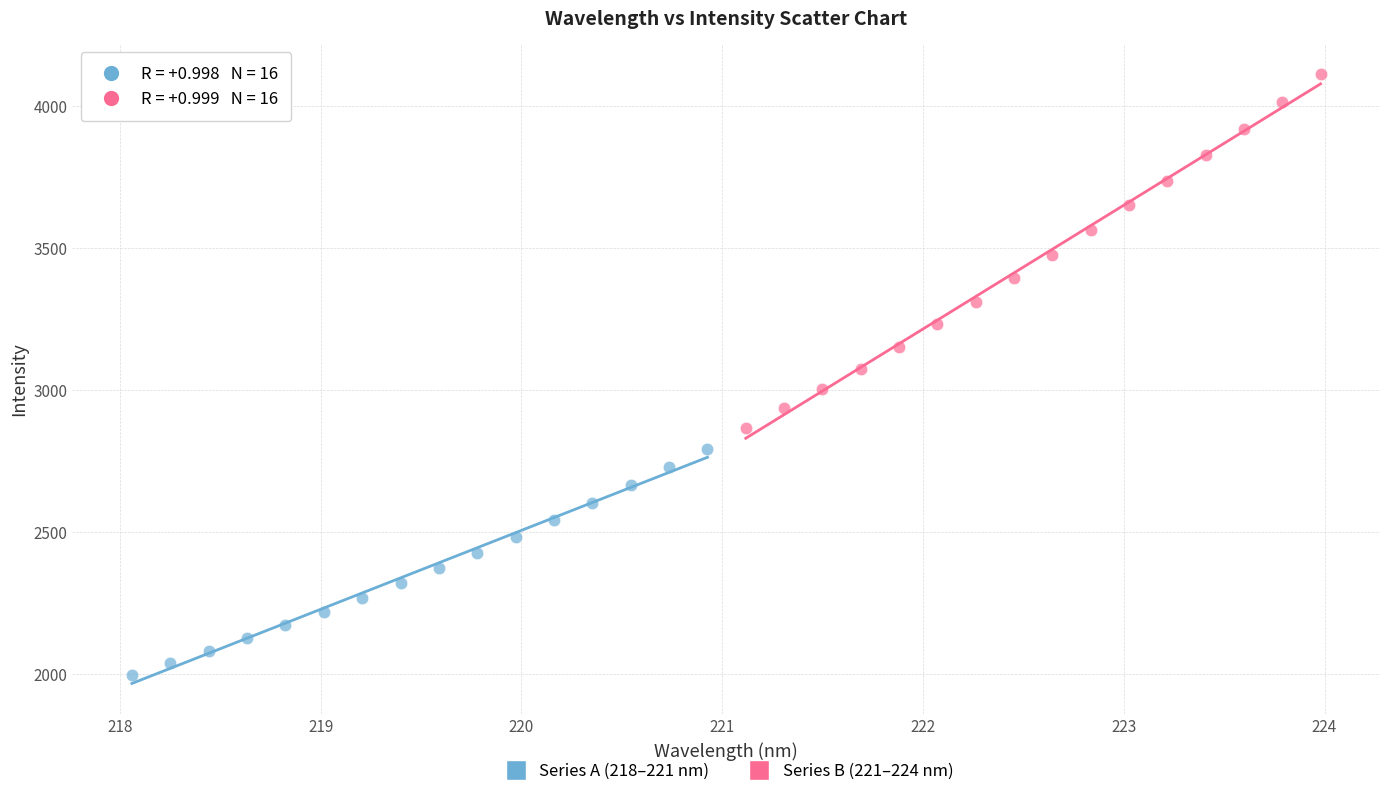

Which series reaches the maximum Y coordinate?

Series B (221–224 nm)